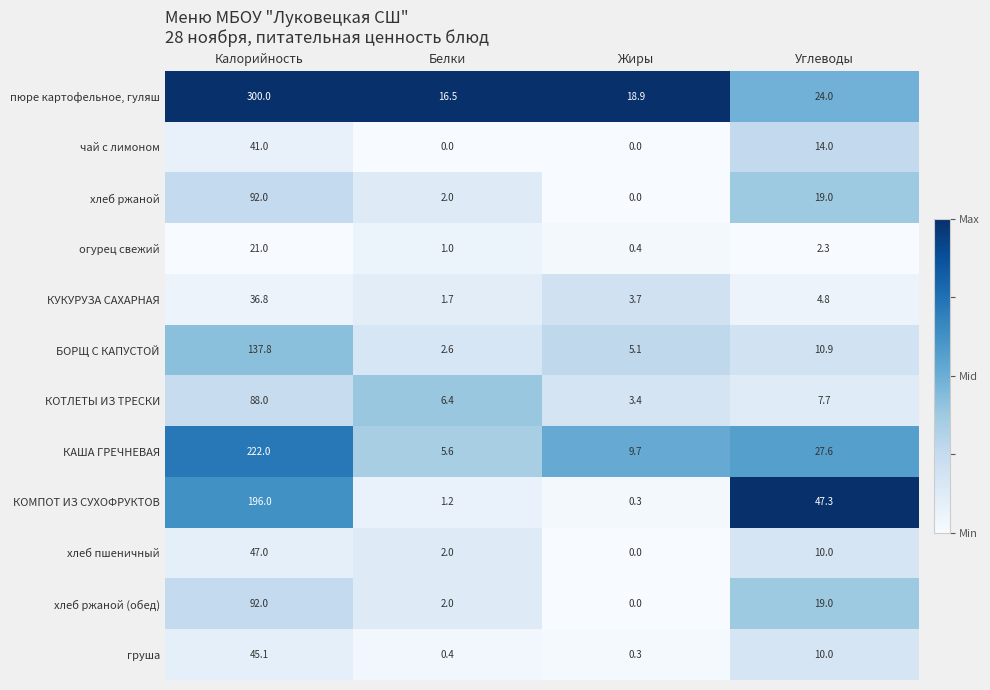

Which series has the largest total across all categories?

пюре картофельное, гуляш